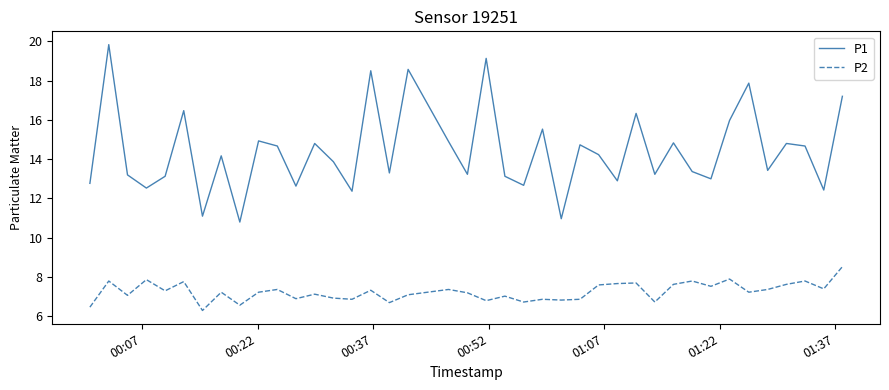

True or false: P2 and P1 cross at least once.

False